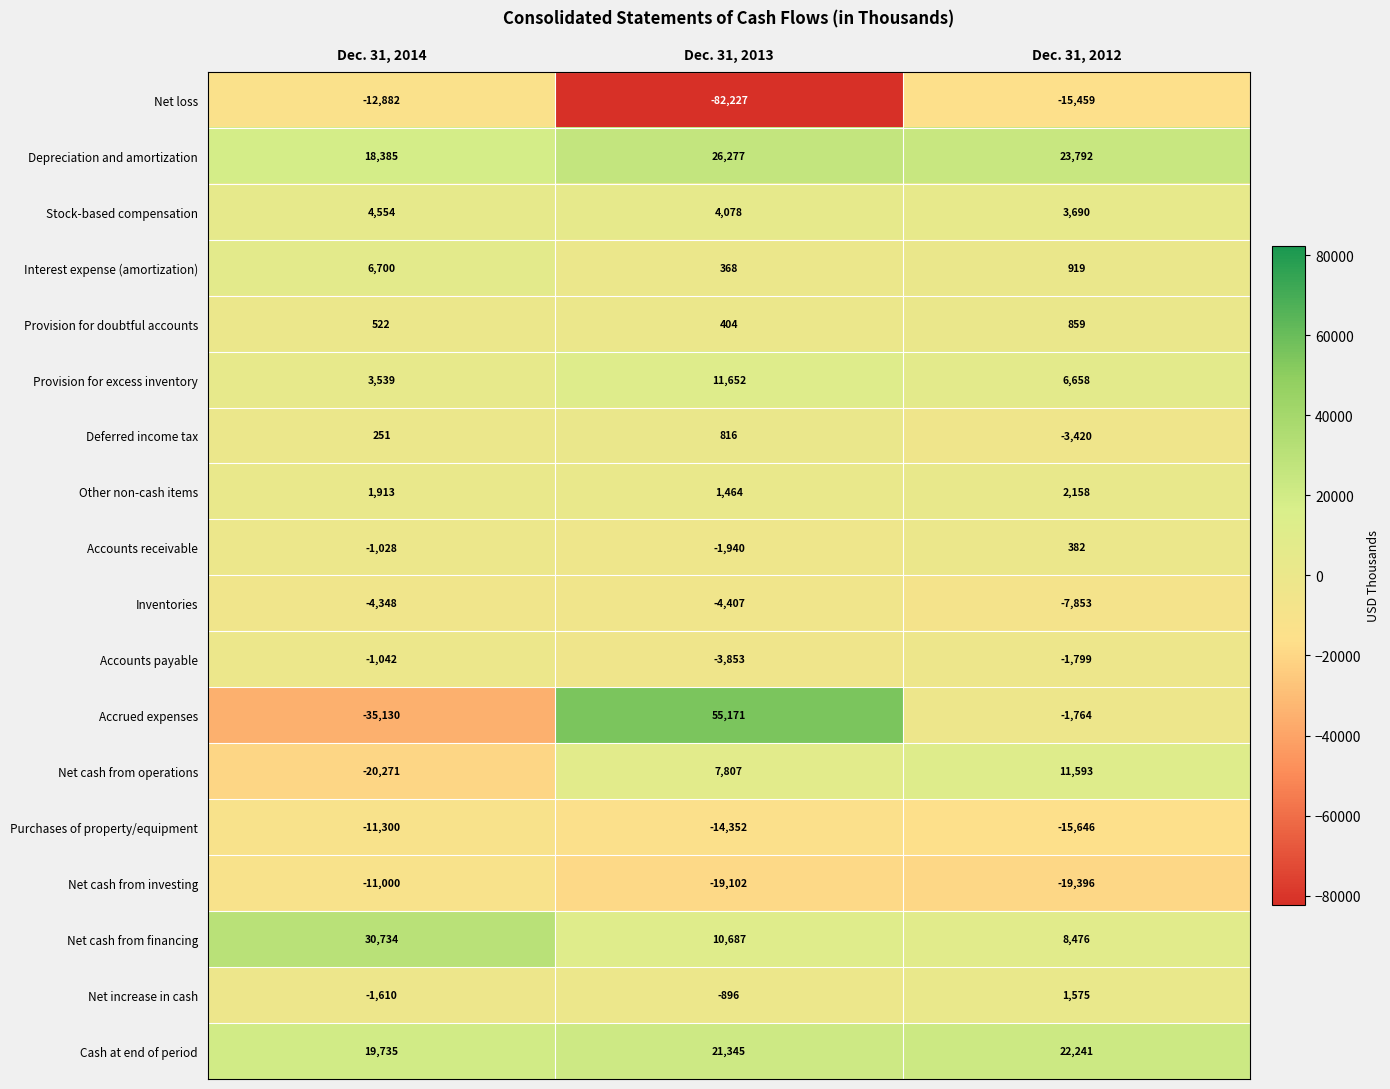

The value of Accounts payable at Dec. 31, 2012 is -3018. True or false?

False